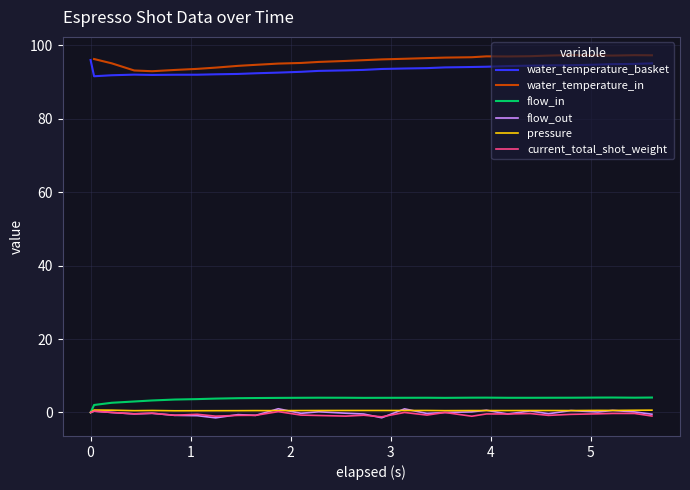

What is the greatest value displayed?

97.4